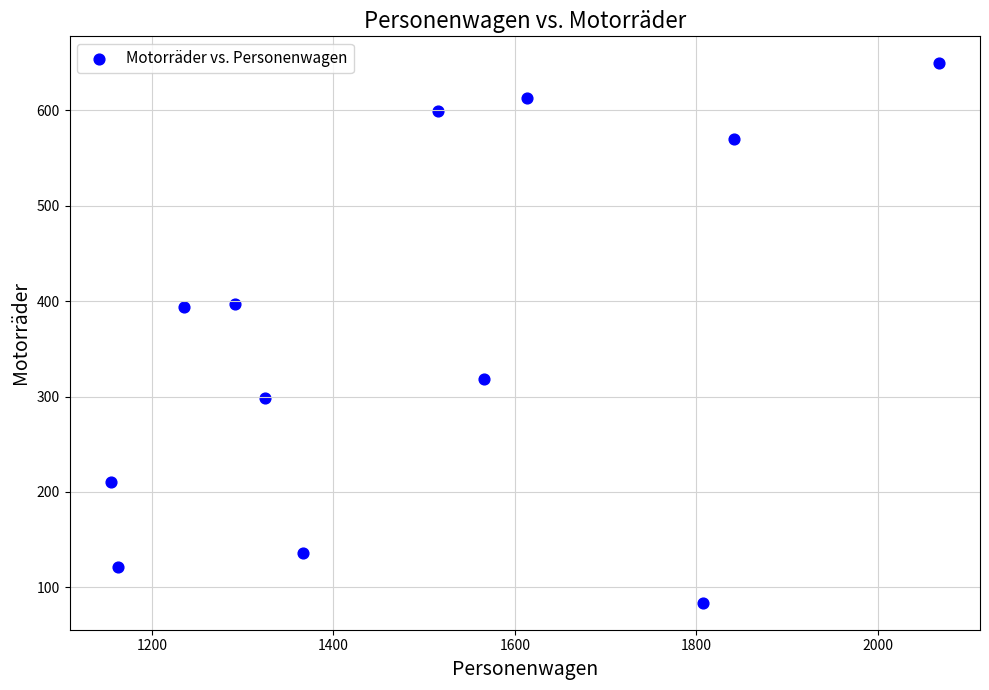

What is the range of Y values (max minus min)?

565